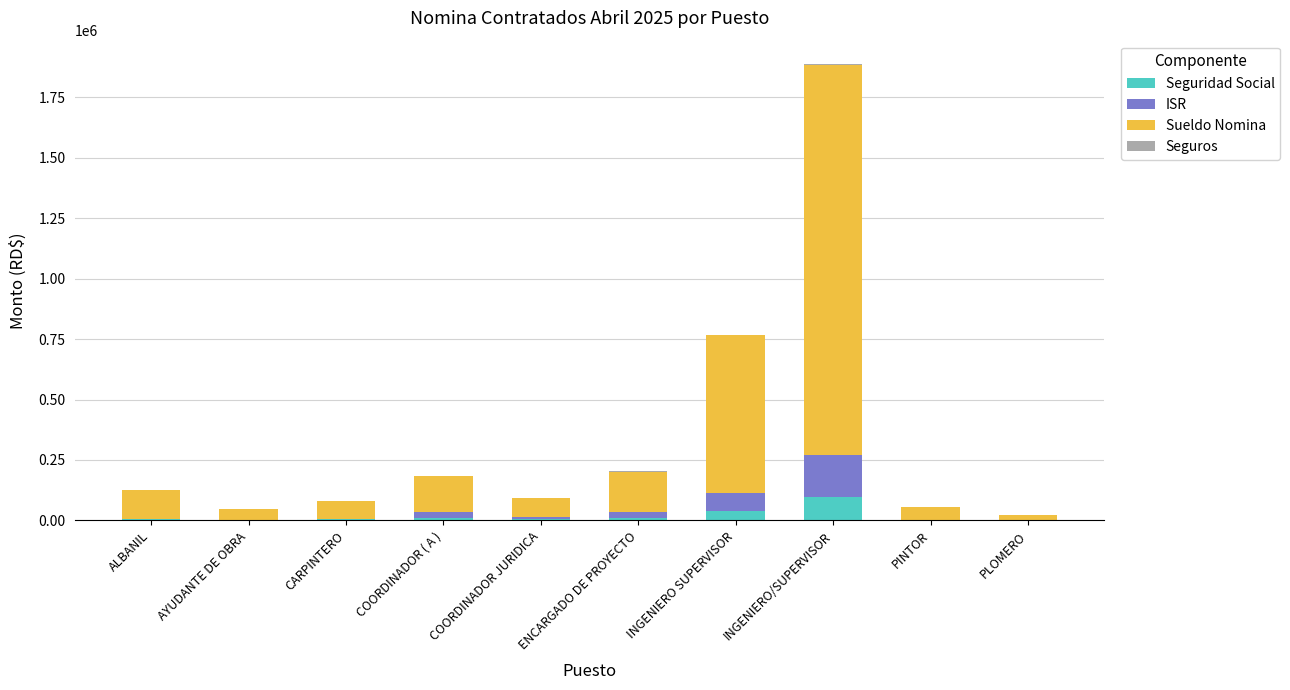

What is the highest value of the Seguridad Social series?

95046.5